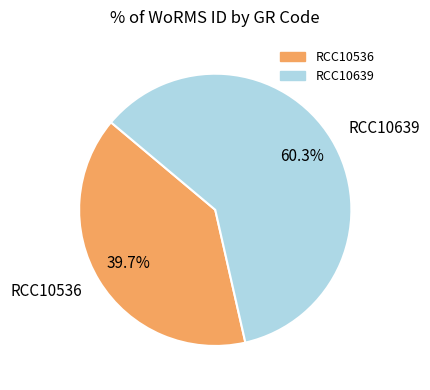

What is the largest slice in the pie chart?

RCC10639